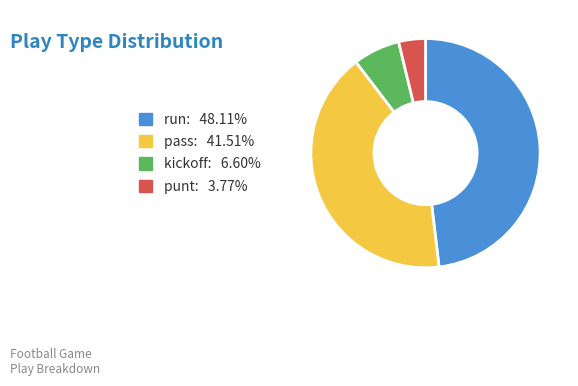

Is there a majority slice in this chart?

No